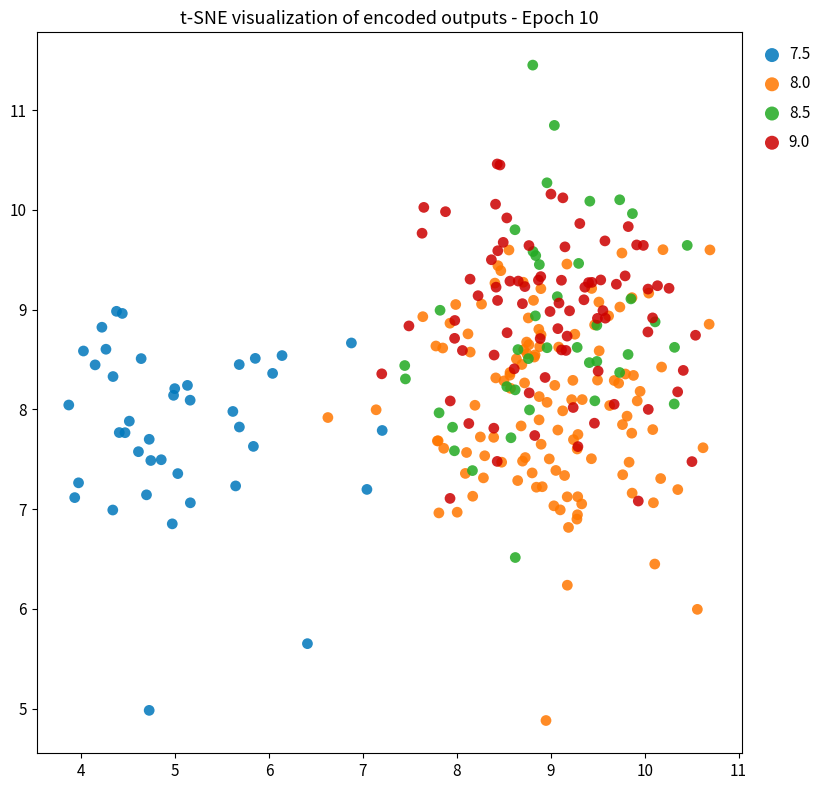

Which series reaches the maximum Y coordinate?

8.5